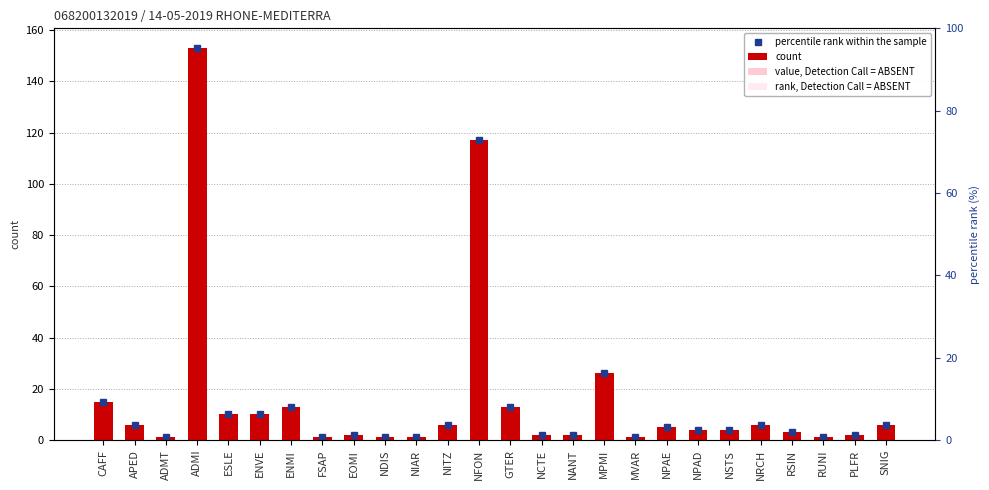

What is the difference between the maximum and minimum values in the rank, Detection Call = ABSENT series?

2.9